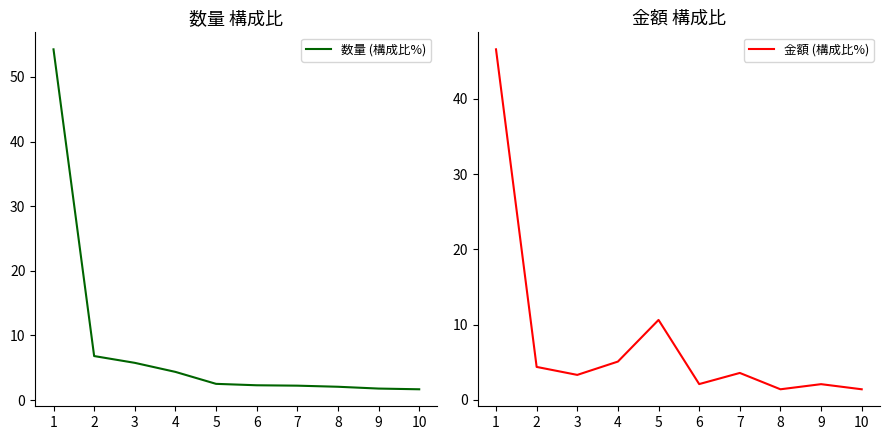

Where is the first local maximum for 金額 (構成比%)?

5